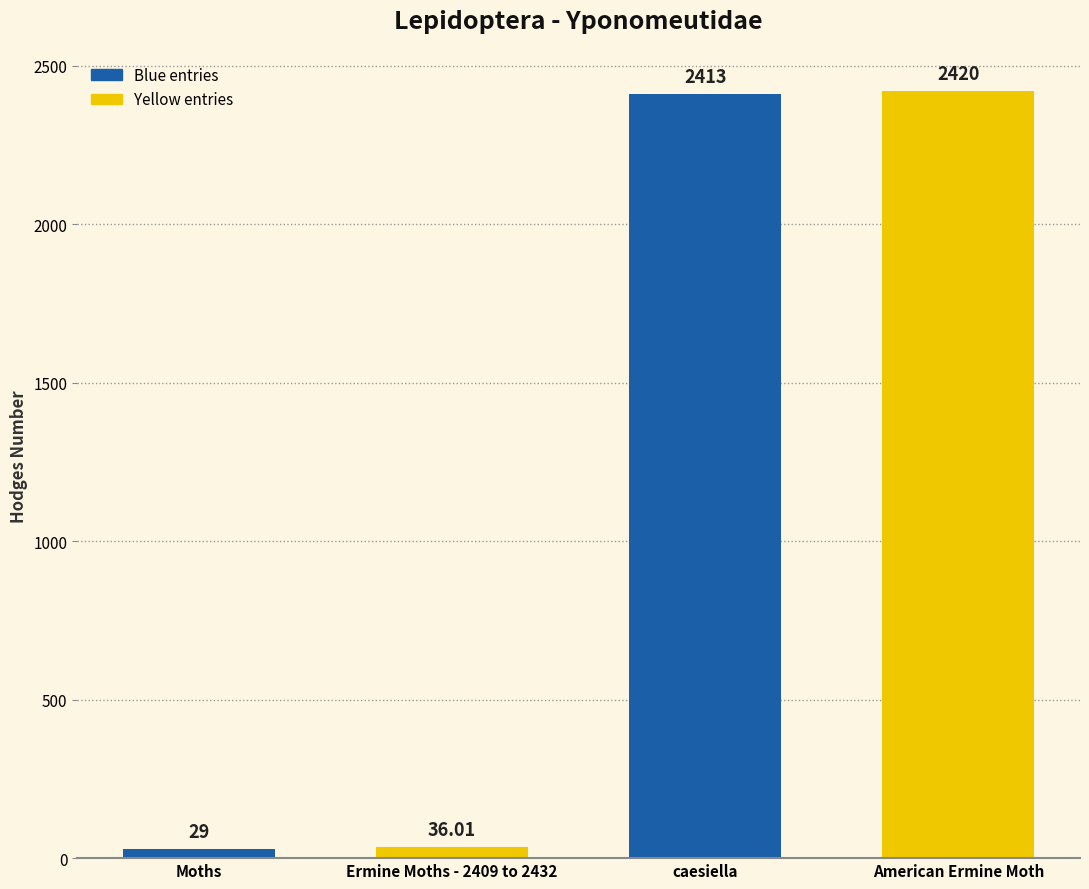

What is the difference between the maximum and minimum values?

2391.0